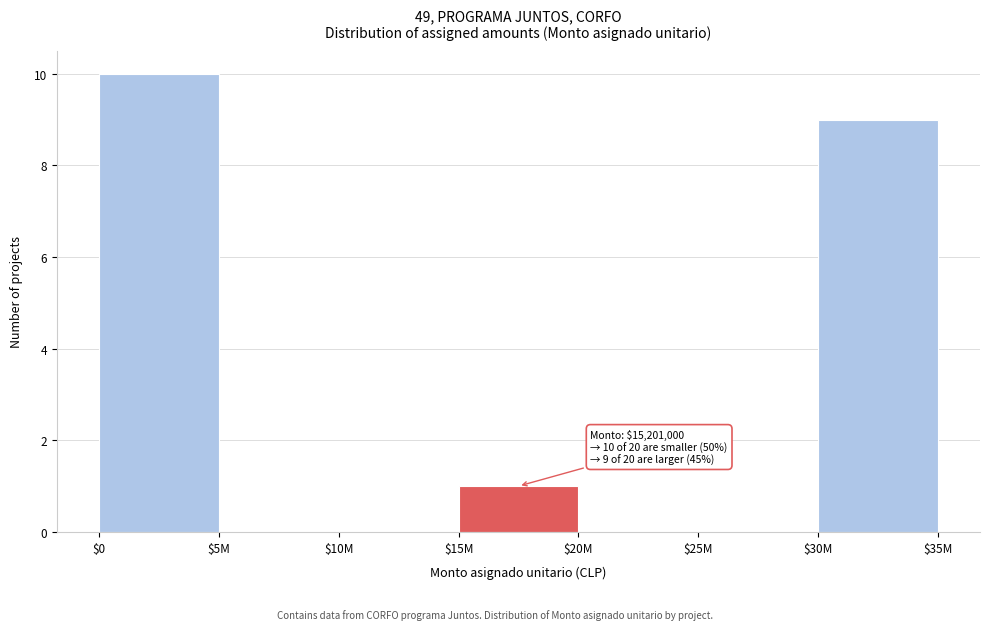

True or false: the data shows 1 at $15M.

True